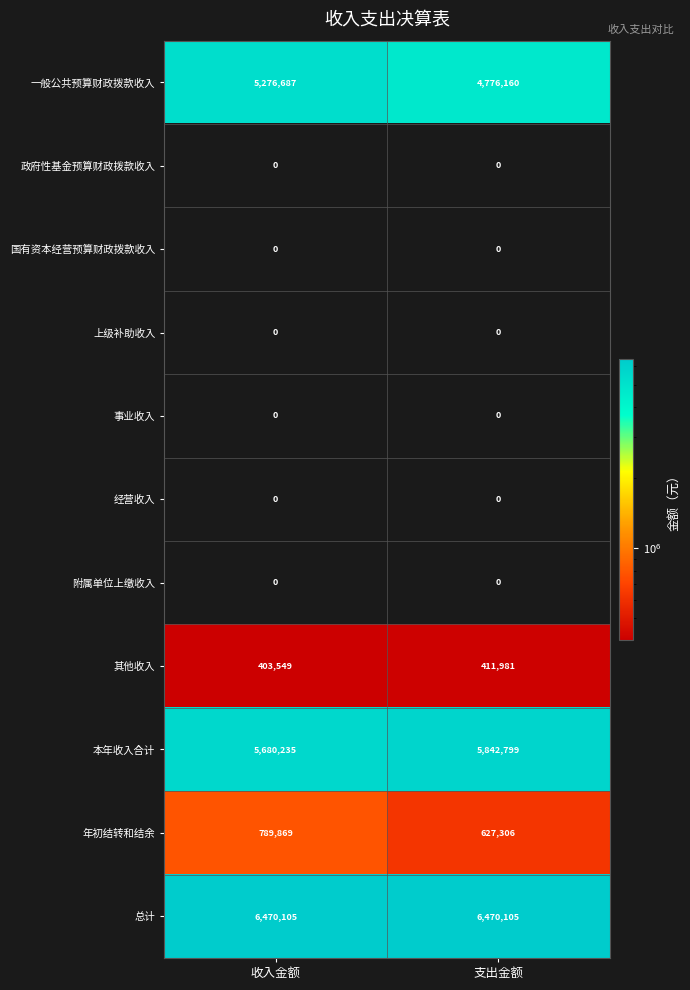

How many categories are shown in the chart?

2